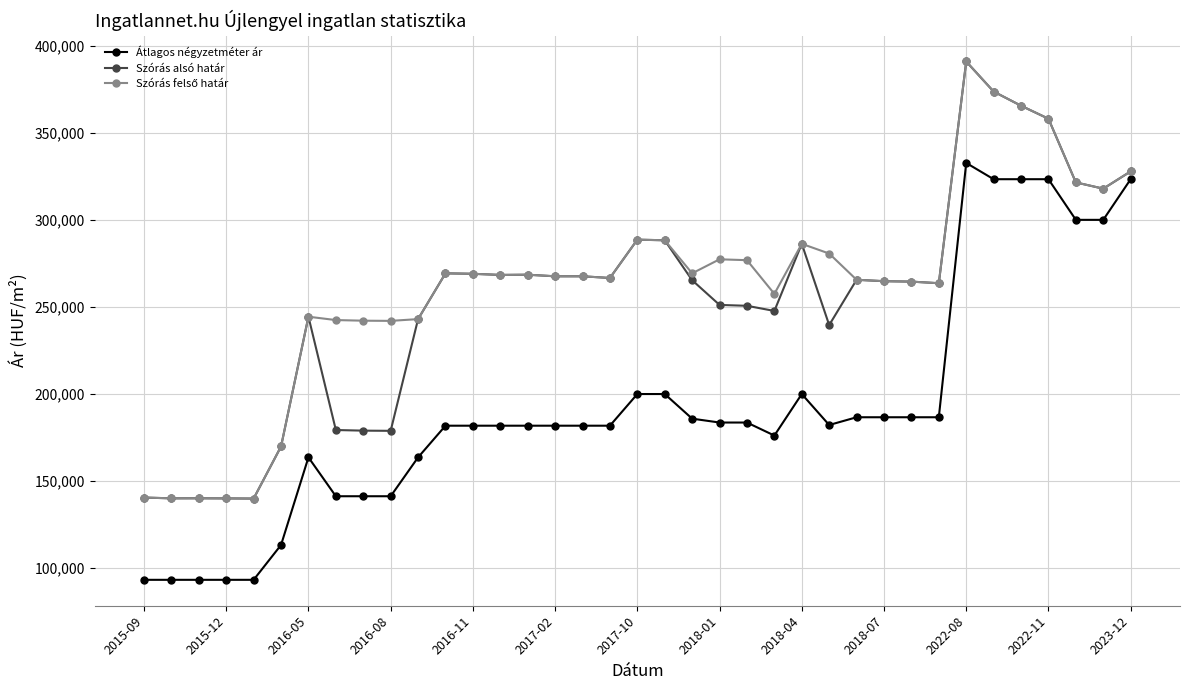

What is the maximum value for Átlagos négyzetméter ár?

332666